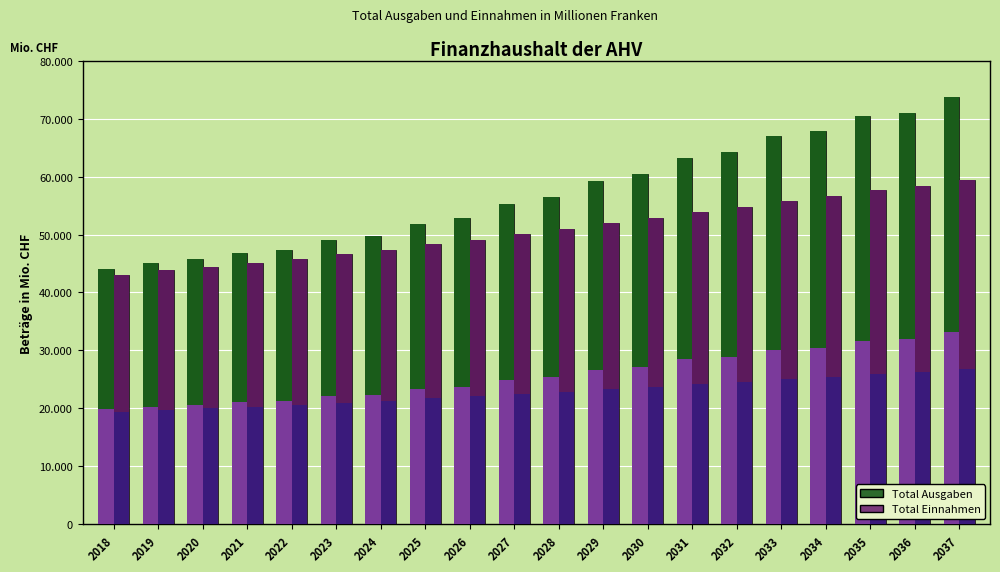

Which series has the largest total across all categories?

Total Ausgaben